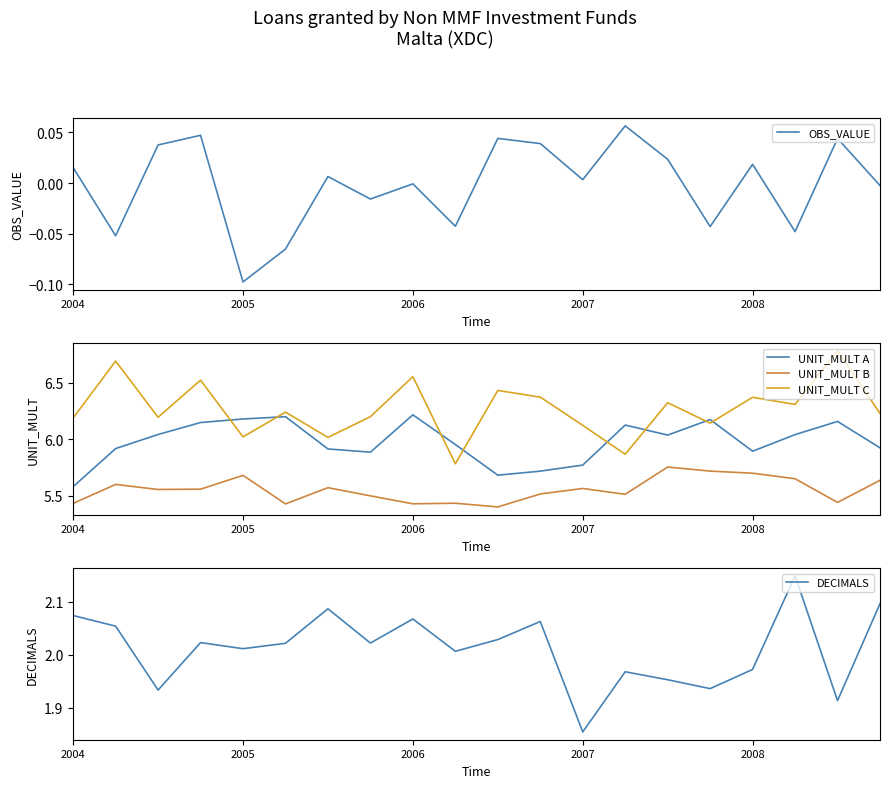

List the series in order of their peak value, lowest first.

OBS_VALUE, DECIMALS, UNIT_MULT B, UNIT_MULT A, UNIT_MULT C